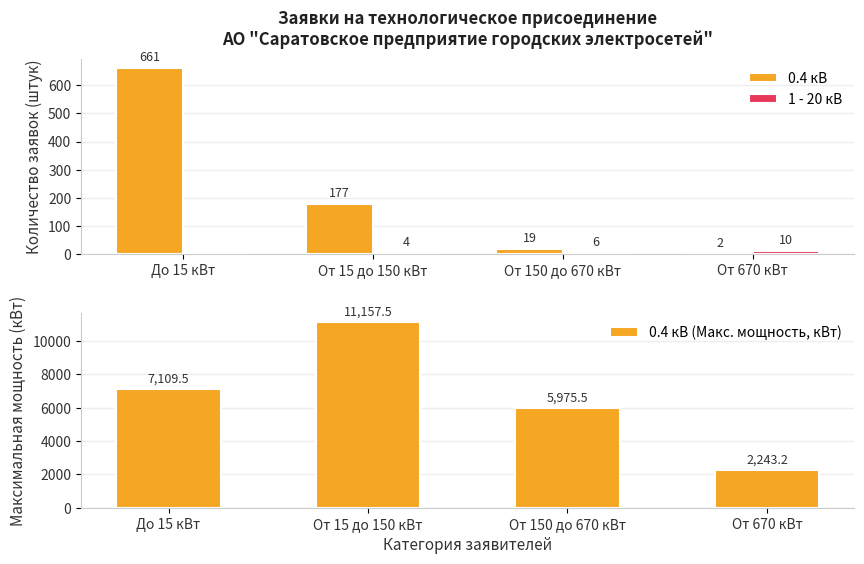

At how many categories does at least one series exceed 8810?

1